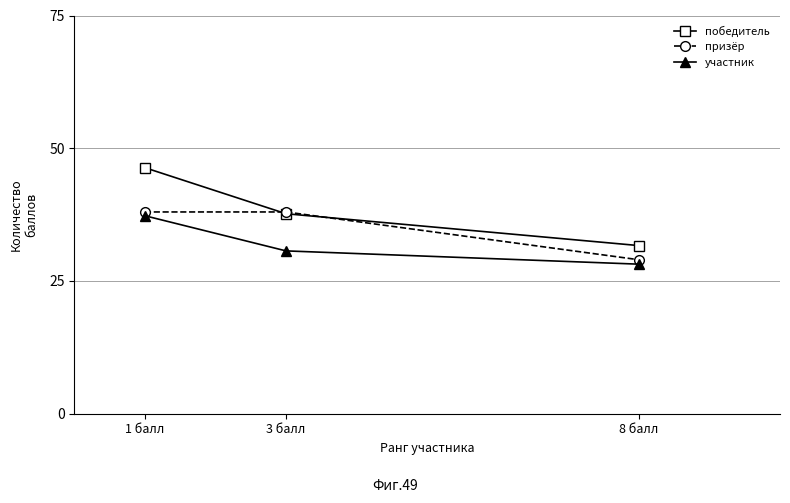

Which series has the largest total across all categories?

победитель